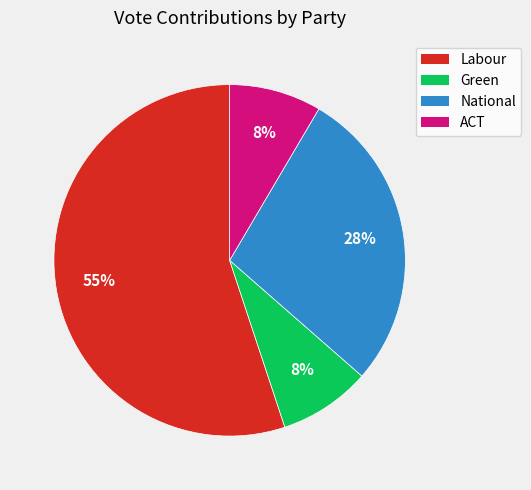

What is the largest slice in the pie chart?

Labour